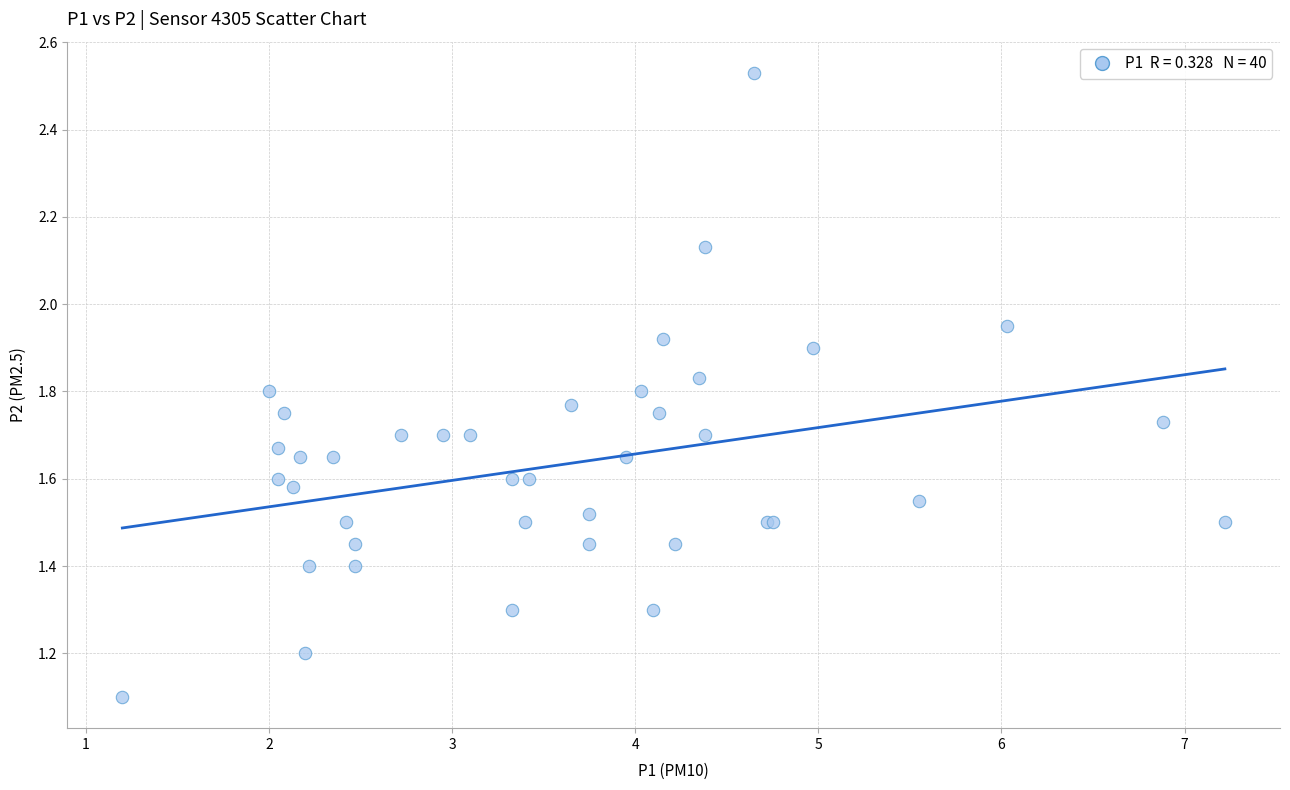

What Y value in the scatter plot is closest to 1?

1.1